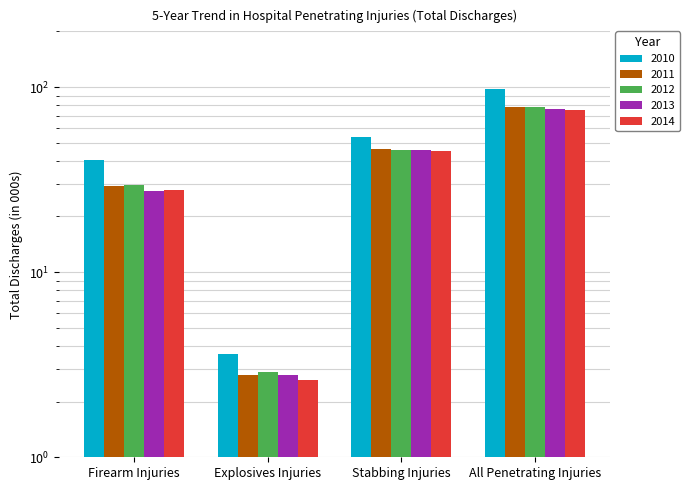

What is the label of the 3rd bar from the left?

Stabbing Injuries